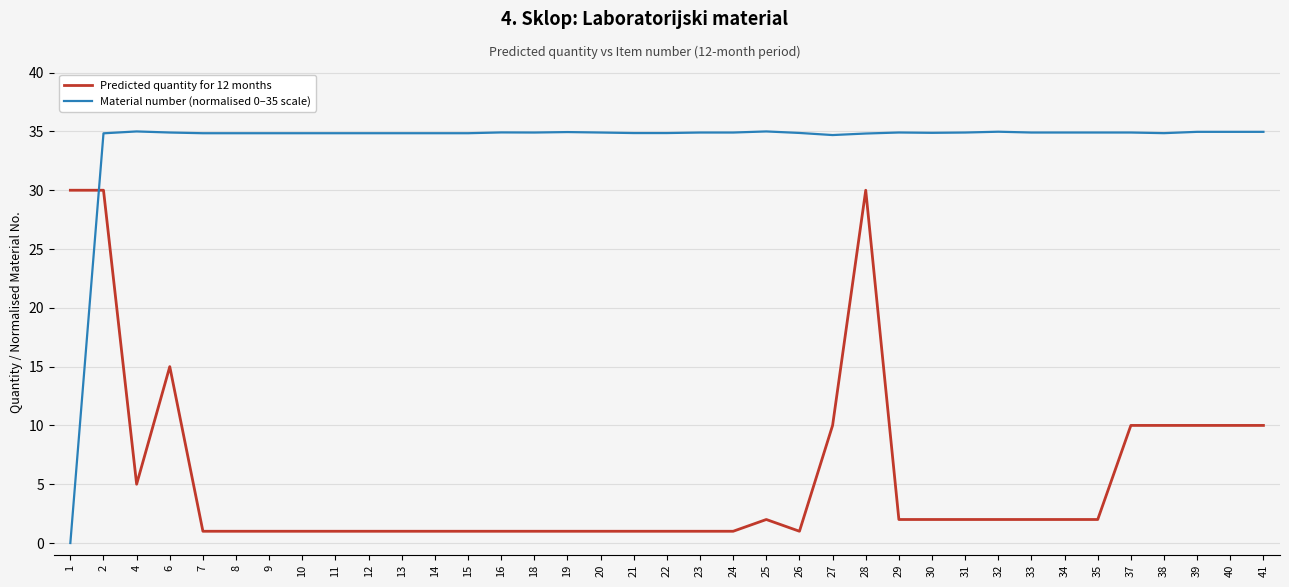

Rank the series by their maximum value, from highest to lowest.

Material number (normalised 0–35 scale), Predicted quantity for 12 months